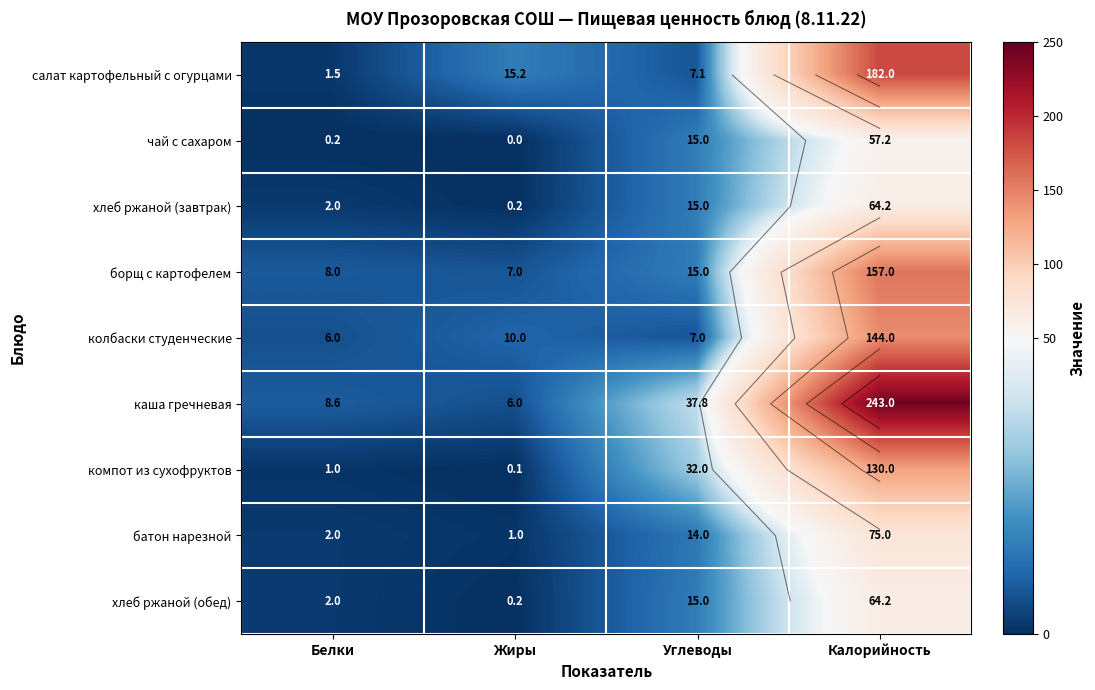

How many data points in батон нарезной are above 14?

1